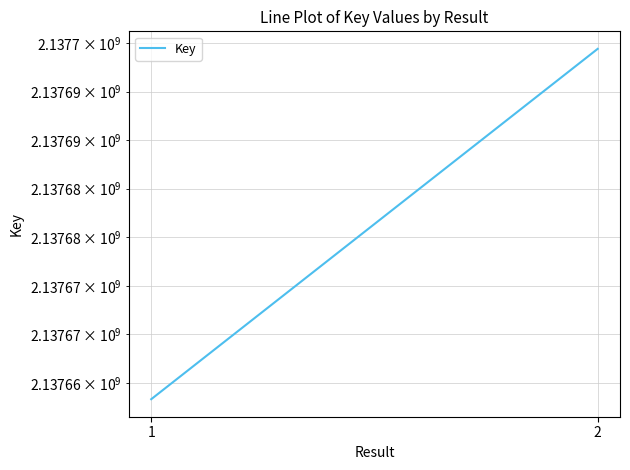

What is the ratio of the value at 2 to the value at 1?

1.0